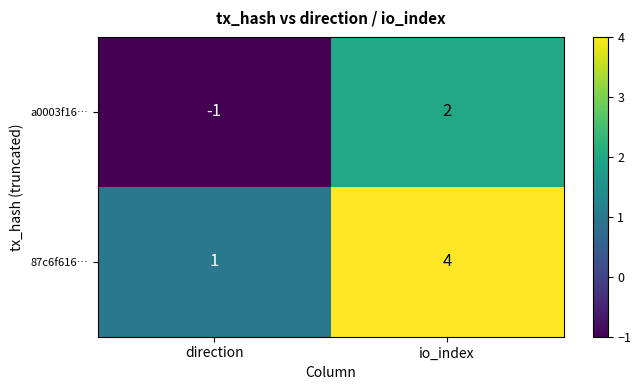

Reading left to right, extract all data points from this chart.

a0003f16…: -1	2
87c6f616…: 1	4